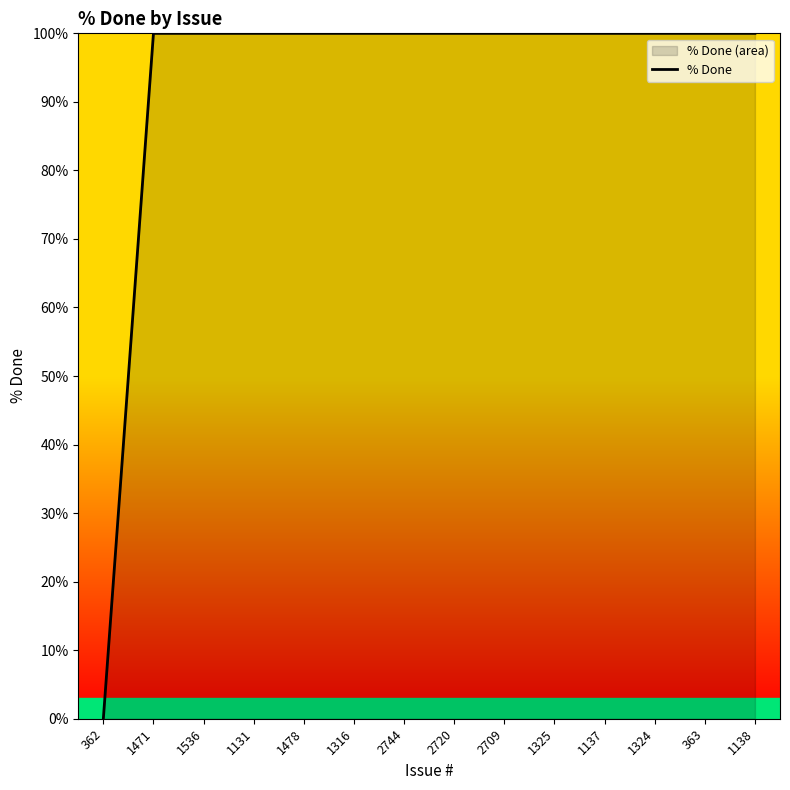

Rank the categories by value from highest to lowest.

1471, 1536, 1131, 1478, 1316, 2744, 2720, 2709, 1325, 1137, 1324, 363, 1138, 362